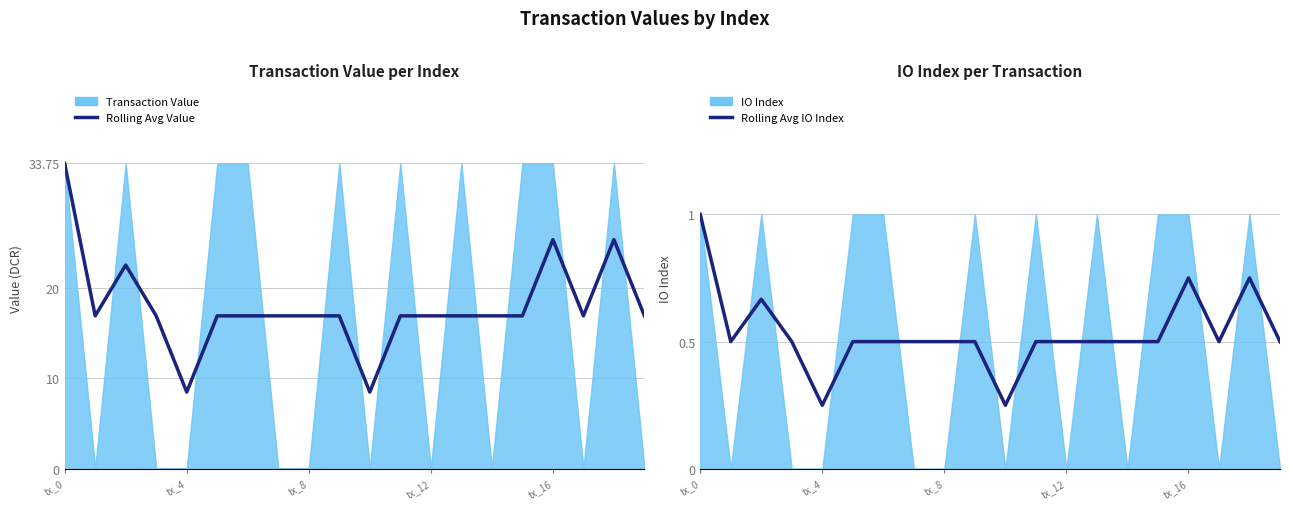

What is the value of the Rolling Avg IO Index point at the 16th from the left?

0.5